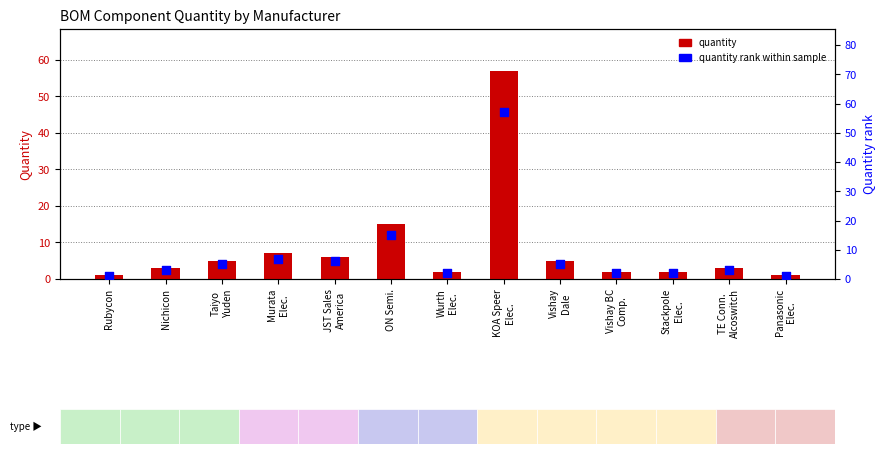

Is the value of Quantity rank at Stackpole
Elec. greater than the value of Quantity at Murata
Elec.?

No